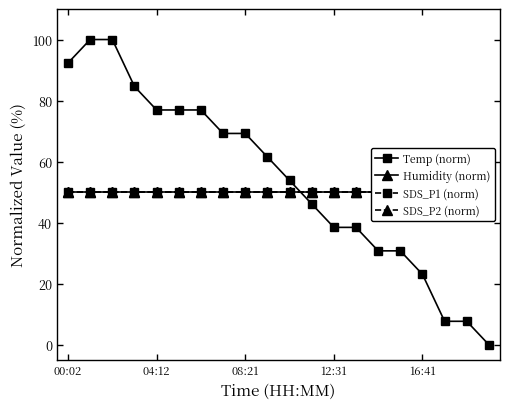

Where does the Temp (norm) series first go above 61?

00:02